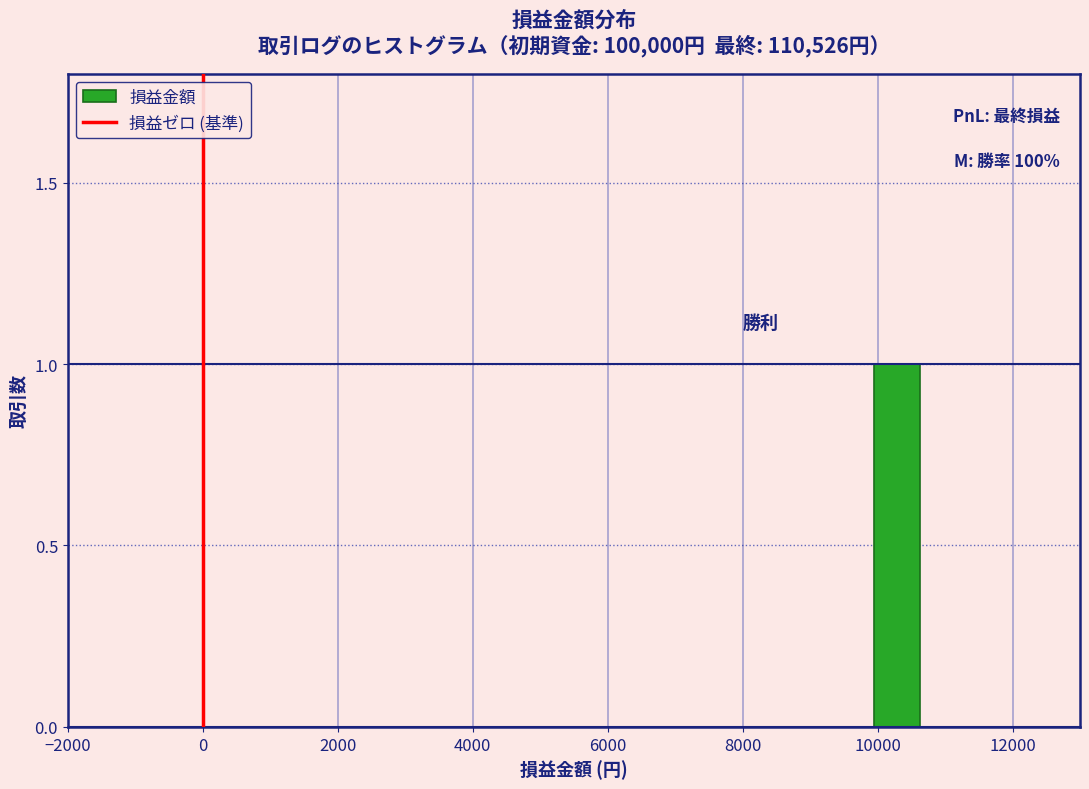

Read against the x-axis, roughly where is the centre of the tallest bar?

10200